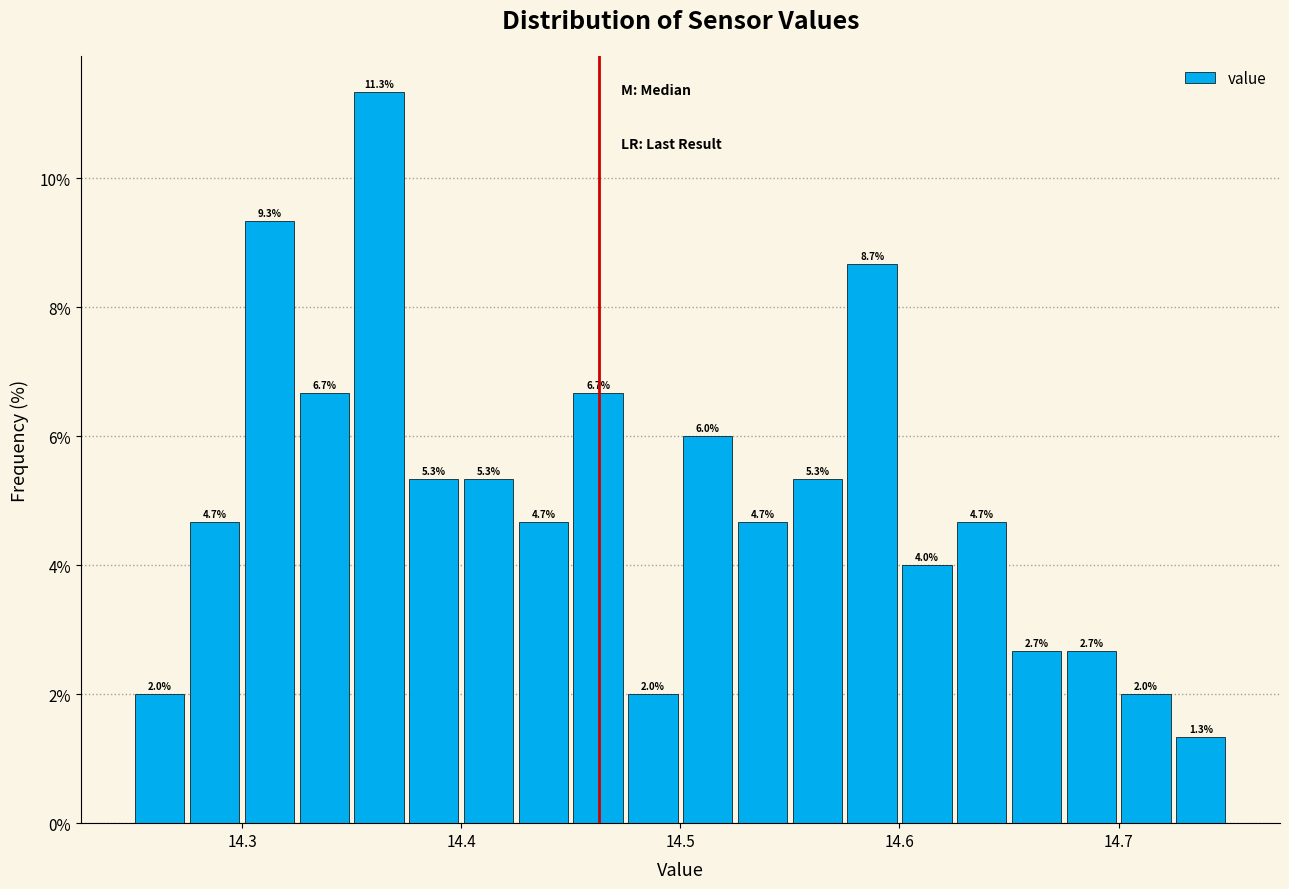

Around what value on the x-axis is the tallest bar? Give the approximate position of its centre, as read against the axis.

14.36